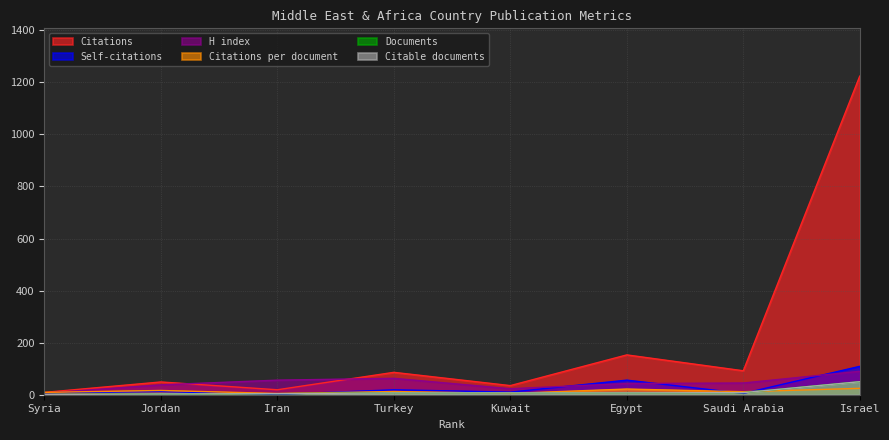

What is the difference between the Documents values at Turkey and Syria?

6.0